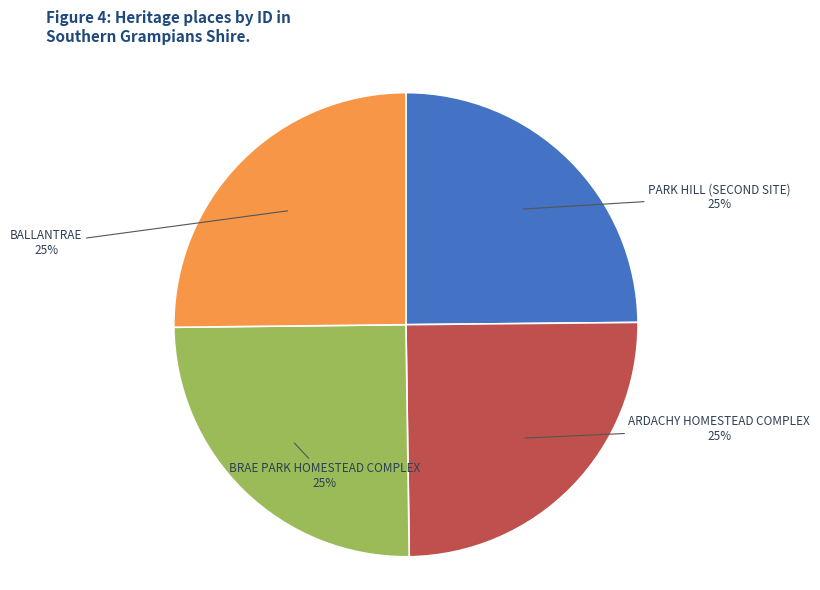

Is BRAE PARK HOMESTEAD COMPLEX the majority of the pie?

No